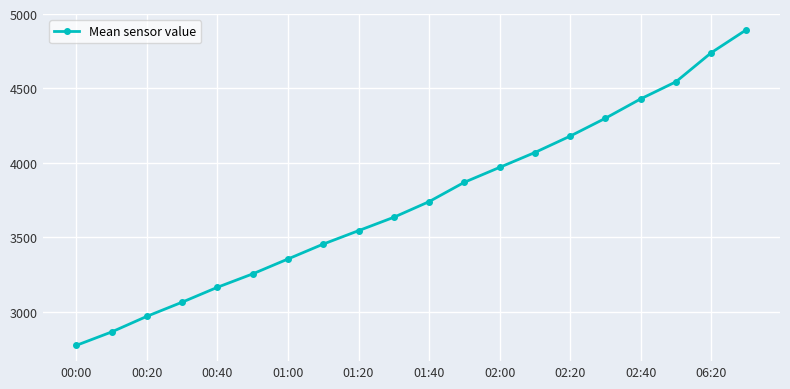

Reading left to right, list all the values displayed in this chart.

2775	2865	2970	3065	3165	3255	3355	3455	3545	3635	3740	3870	3970	4070	4180	4300	4430	4545	4740	4895